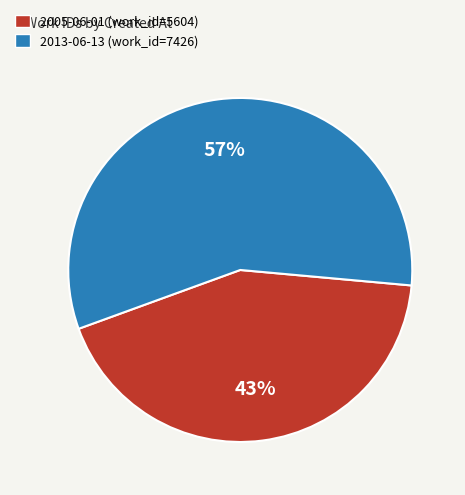

How many slices are in this pie chart?

2